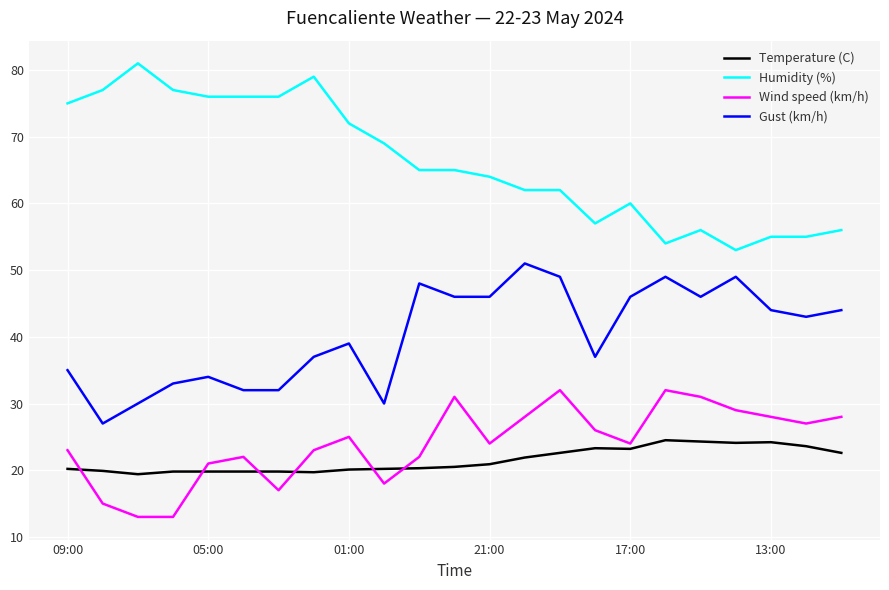

What are all the series names shown in the legend?

Temperature (C), Humidity (%), Wind speed (km/h), Gust (km/h)